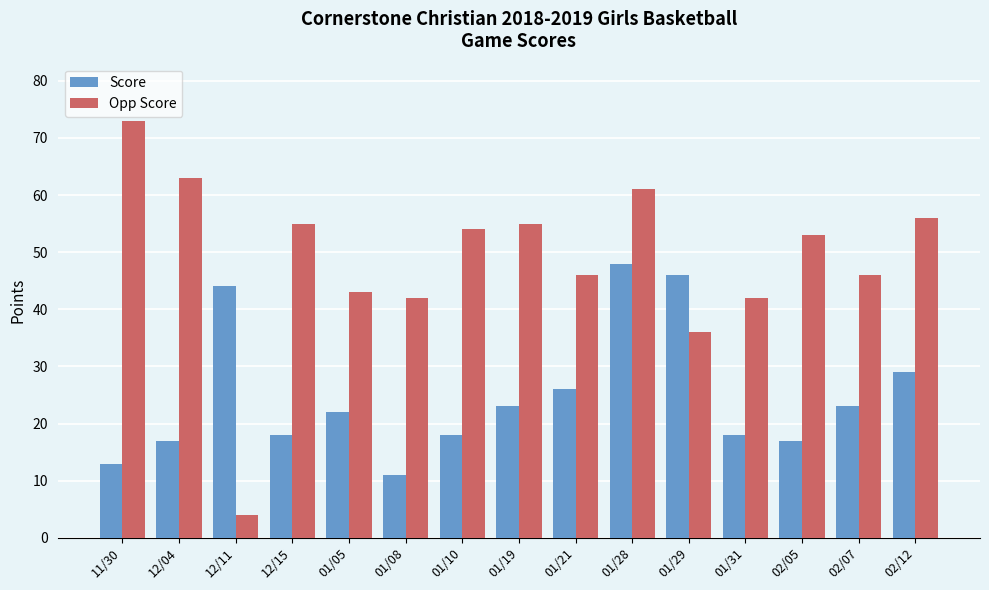

The Score series shows 8 at 01/21. True or false?

False